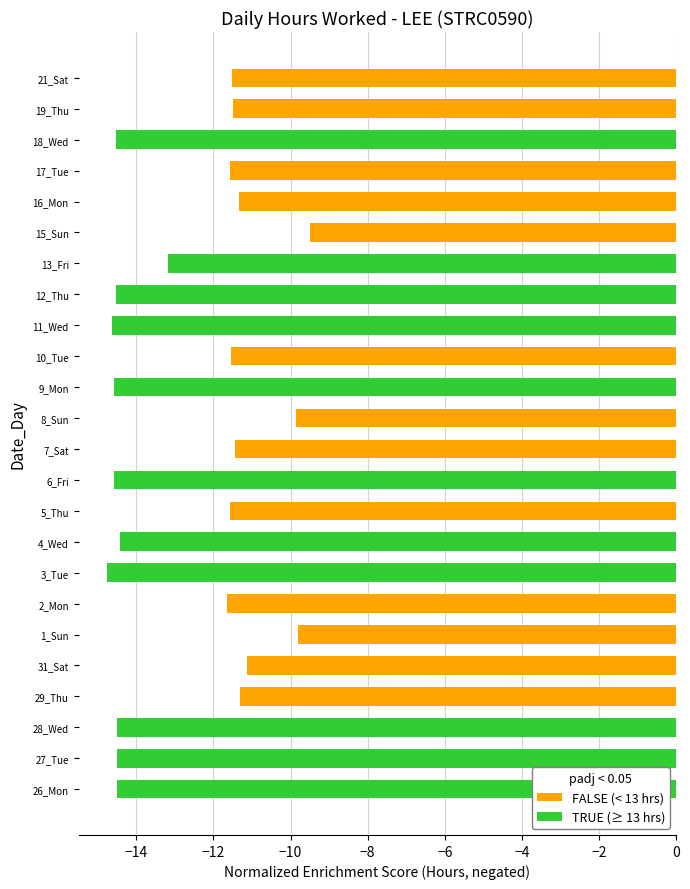

How many data points are less than -11?

21